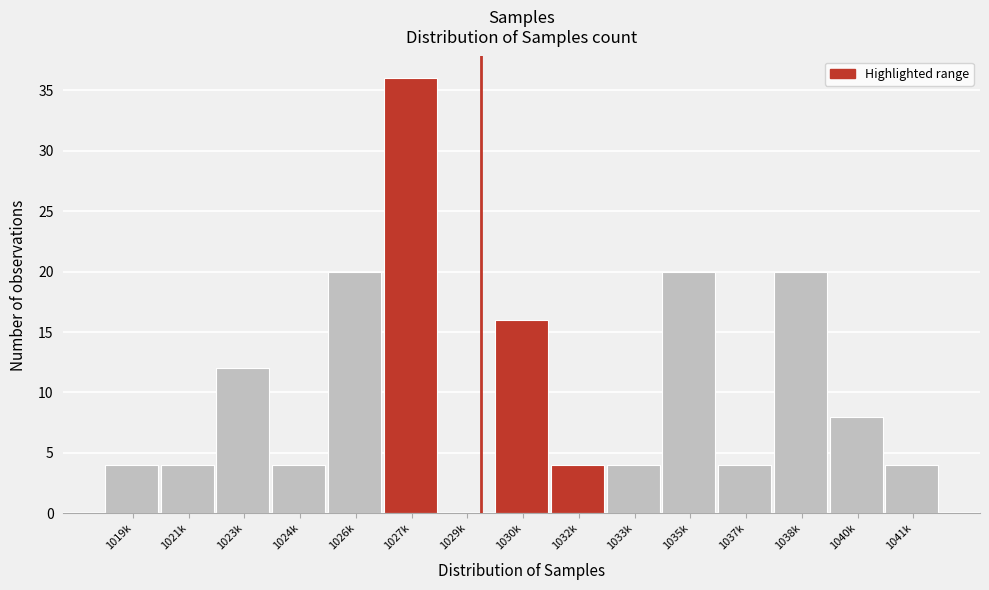

Reading left to right, list all the values displayed in this chart.

1019k=4	1021k=4	1023k=12	1024k=4	1026k=20	1027k=36	1029k=0	1030k=16	1032k=4	1033k=4	1035k=20	1037k=4	1038k=20	1040k=8	1041k=4